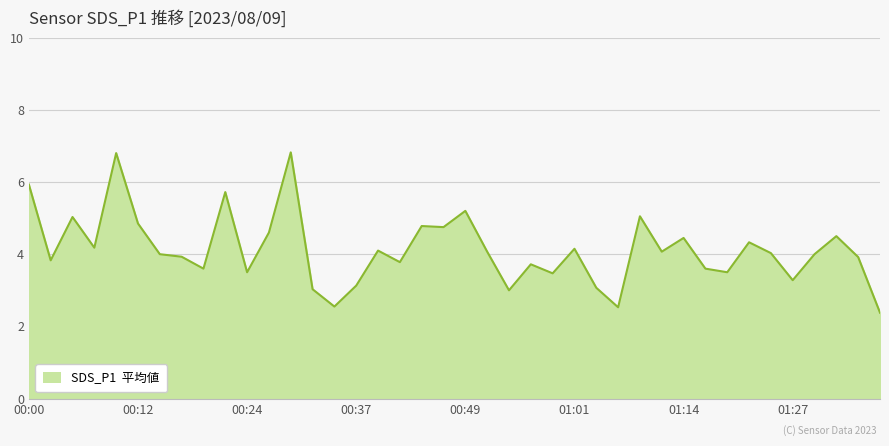

What is the difference between the maximum and minimum values?

4.4